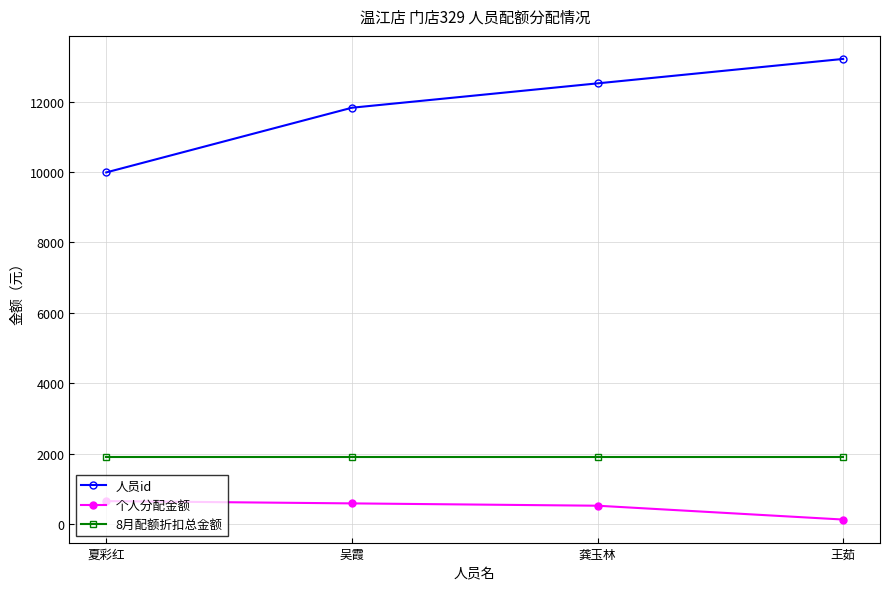

At which label does 个人分配金额 first exceed 590?

夏彩红